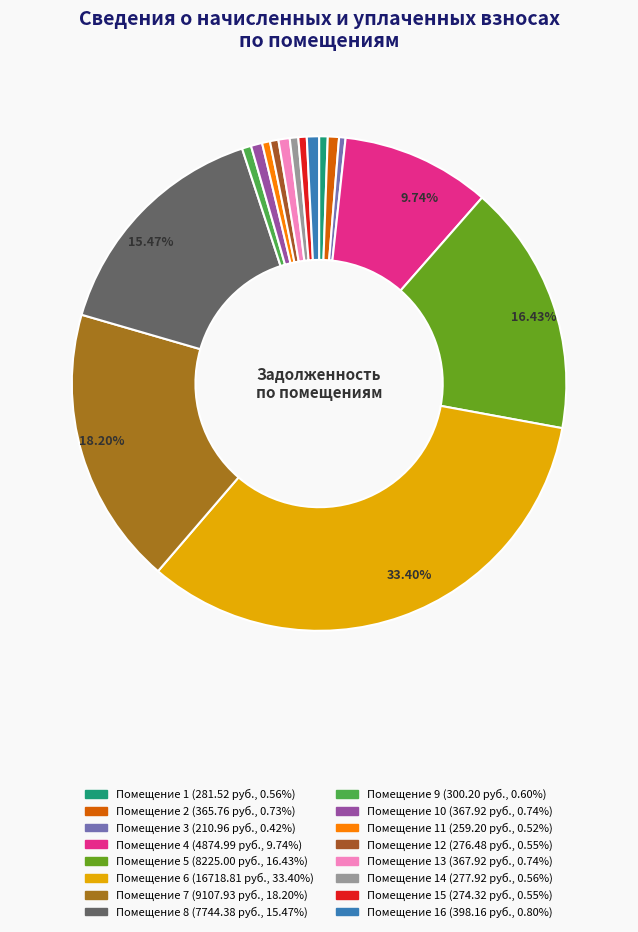

Is there a majority slice in this chart?

No